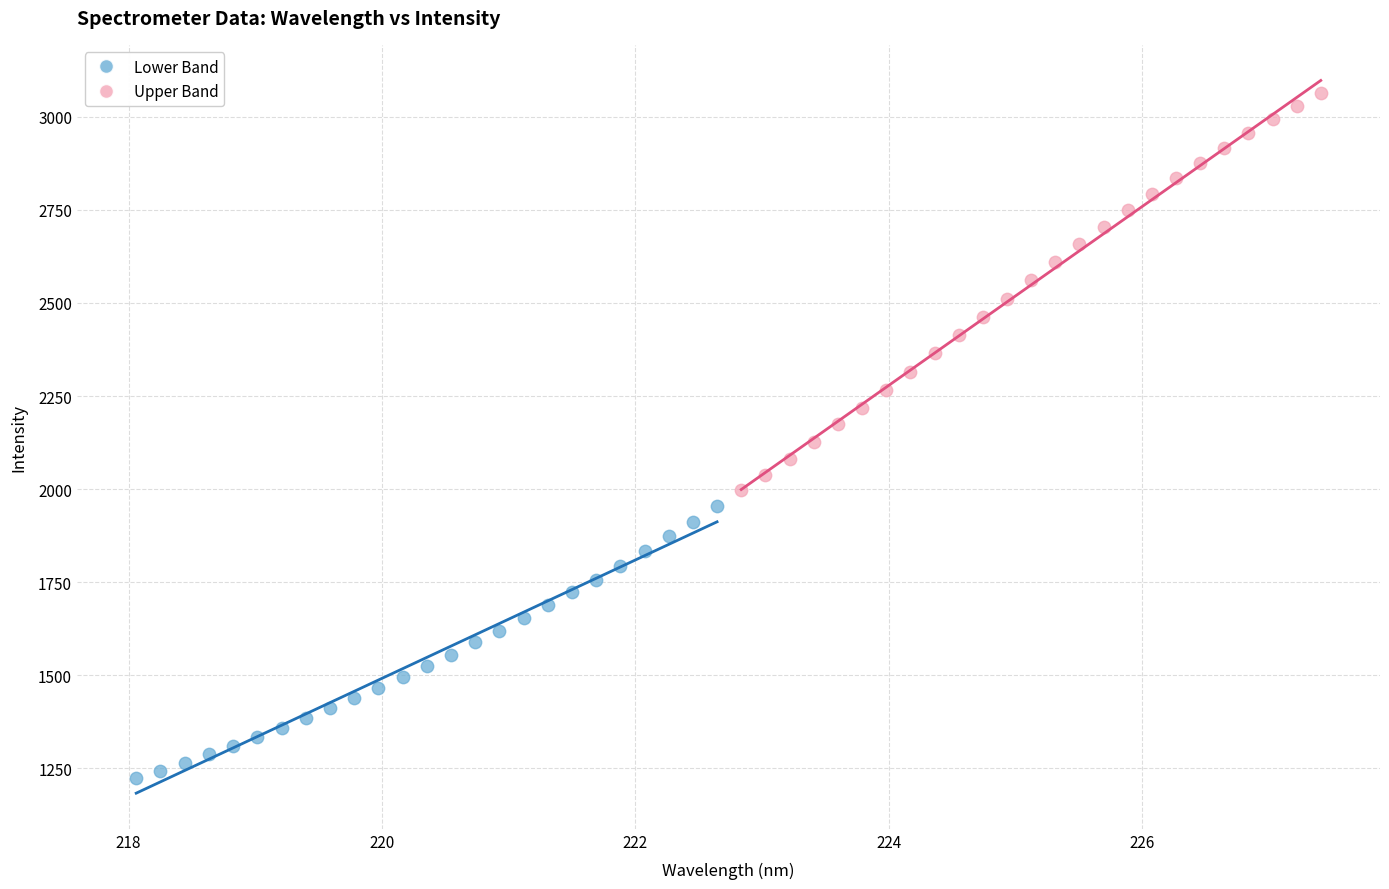

Which series contains the lowest Y value?

Lower Band